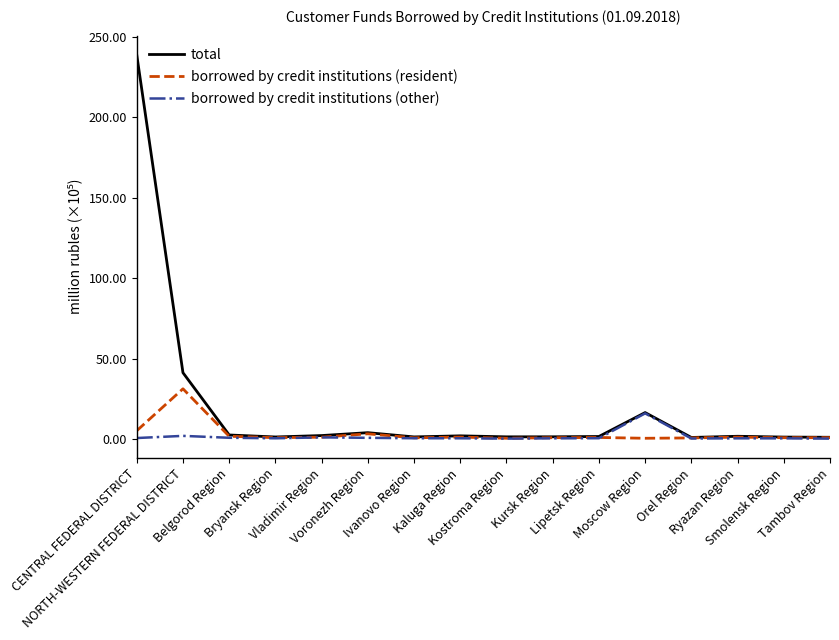

Which series has the widest spread of values?

total